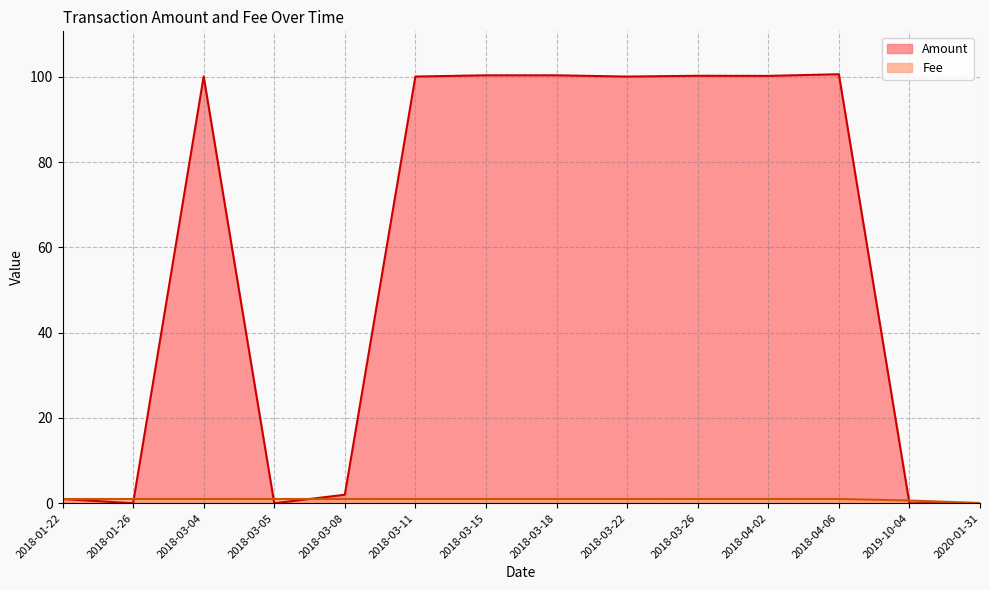

What is the greatest value displayed?

100.6